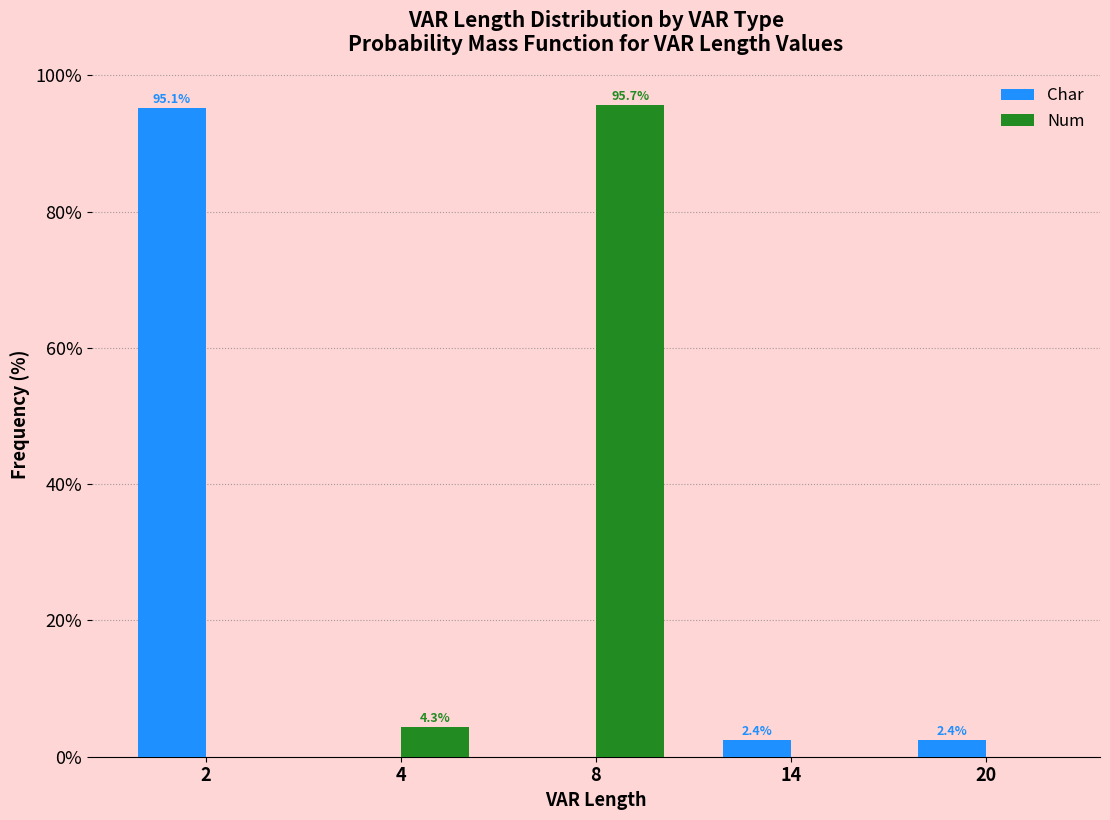

Reading right to left, transcribe all the data shown in this chart.

Char: 20=2.4	14=2.4	8=0.0	4=0.0	2=95.1
Num: 20=0.0	14=0.0	8=95.7	4=4.3	2=0.0